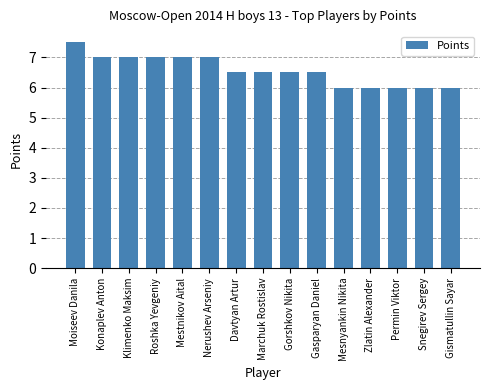

Reading left to right, what are all the values shown in this chart?

7.5	7.0	7.0	7.0	7.0	7.0	6.5	6.5	6.5	6.5	6.0	6.0	6.0	6.0	6.0